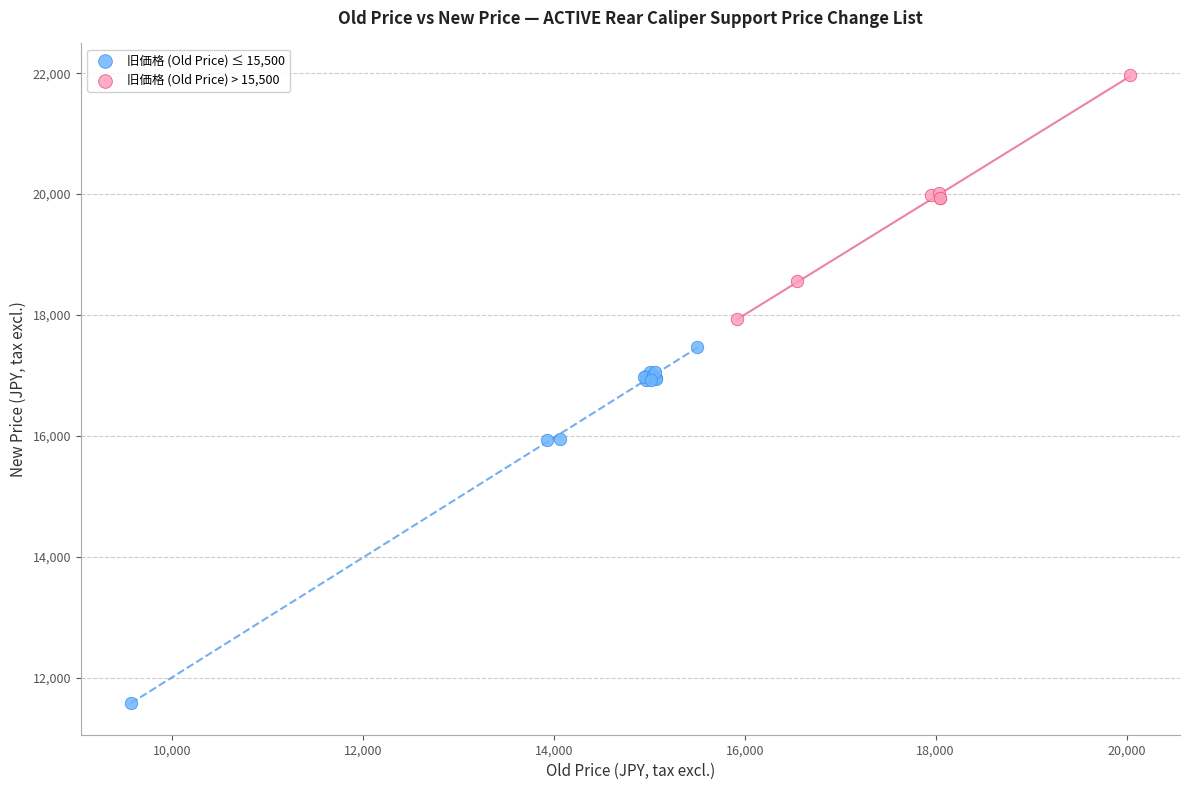

Which series contains the highest Y value?

旧価格 (Old Price) > 15,500